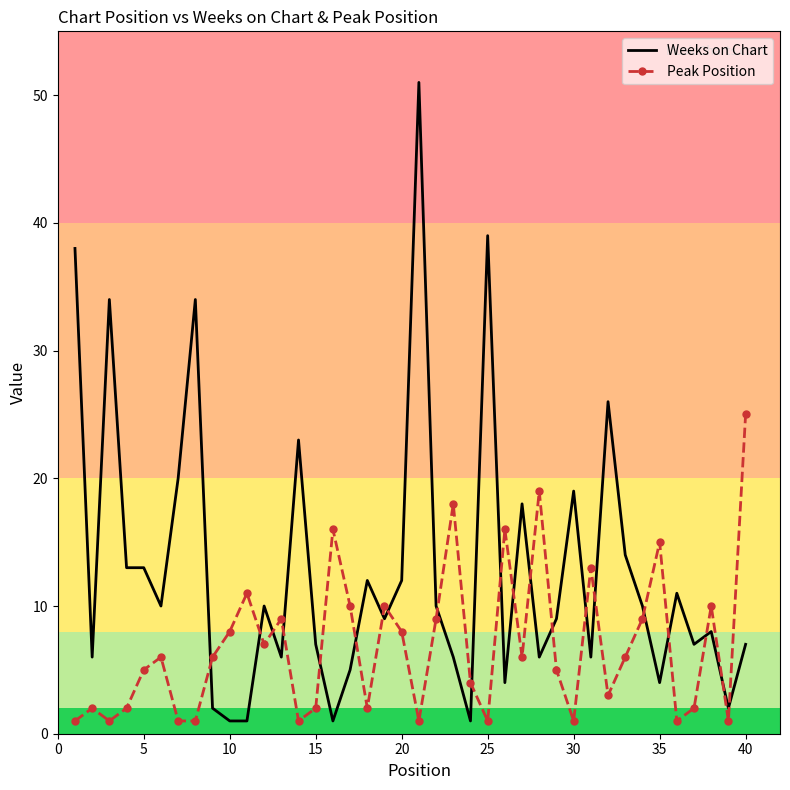

True or false: Peak Position and Weeks on Chart intersect in this chart.

True